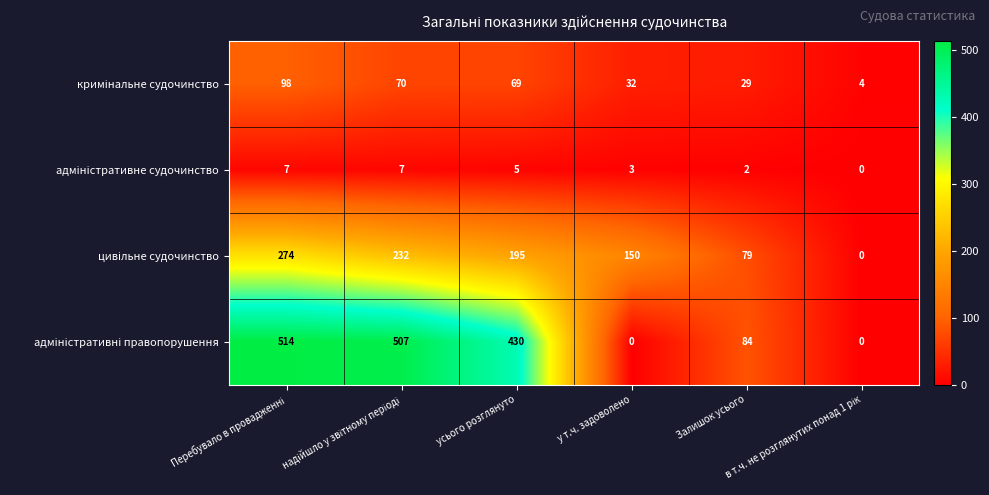

At how many categories does at least one series exceed 82?

5